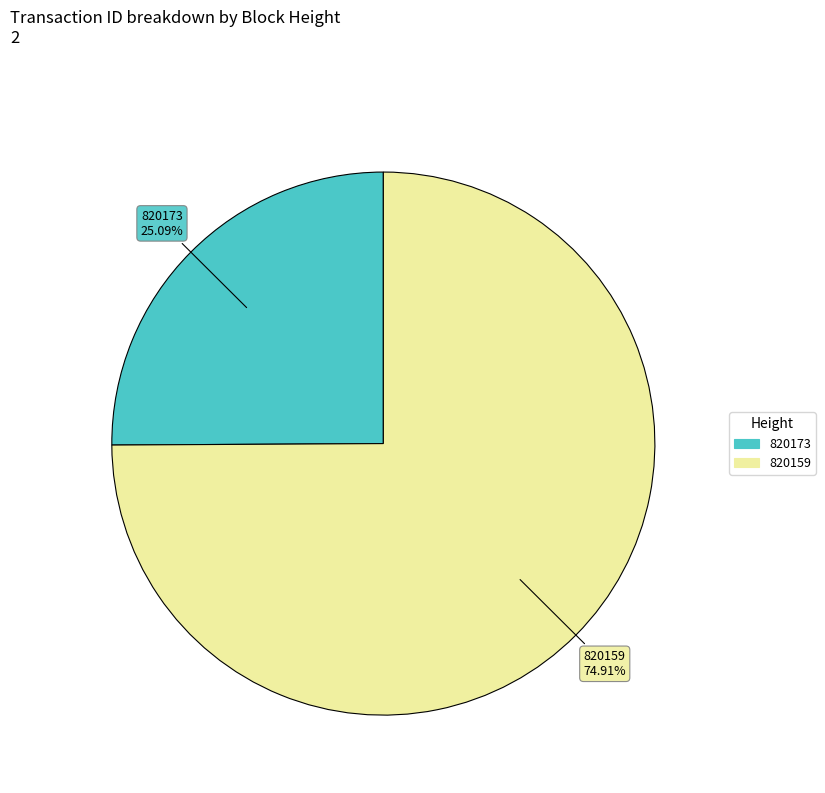

True or false: 820159 accounts for 75% of the total.

True